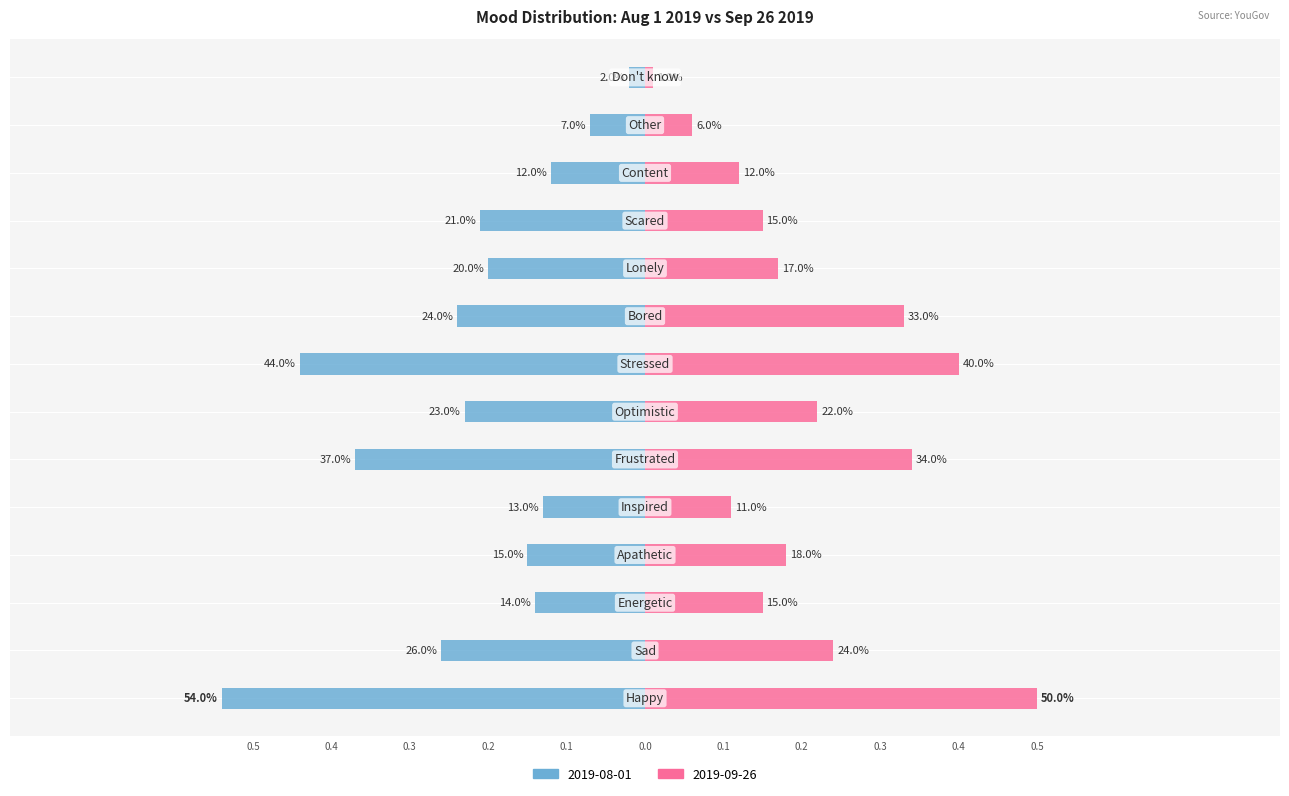

At Bored, list the series in order from smallest to largest.

2019-08-01, 2019-09-26